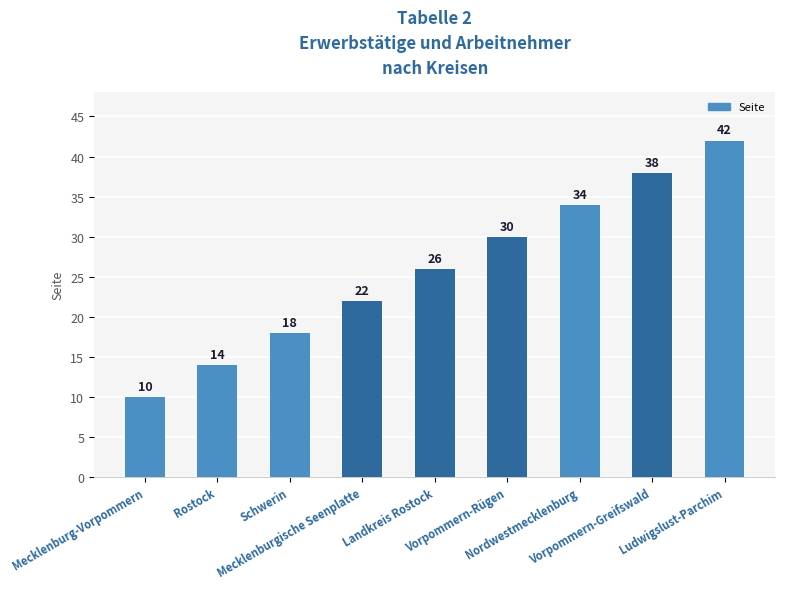

What is the difference between the maximum and minimum values?

32